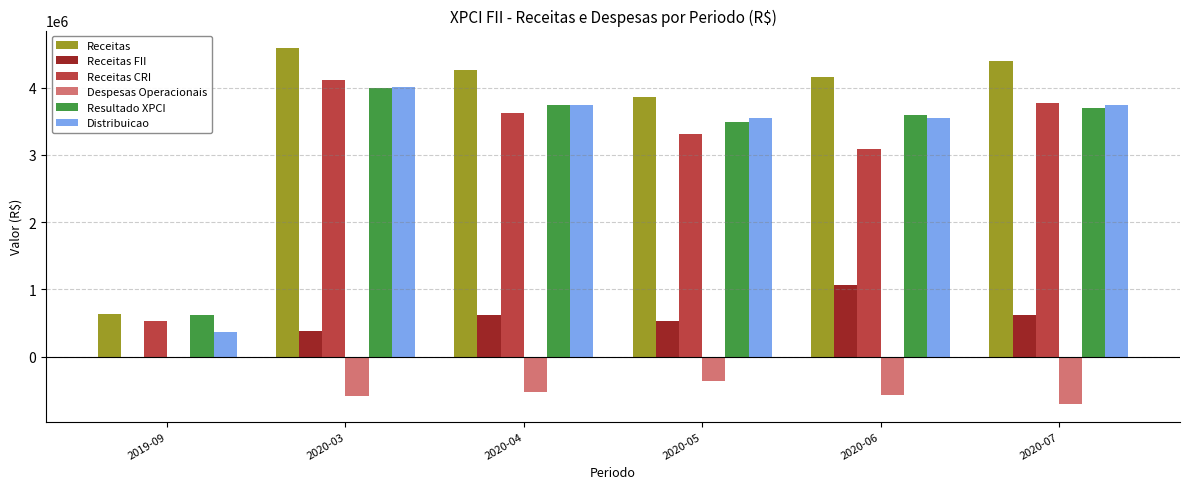

At which category is the sum across all series the highest?

2020-03